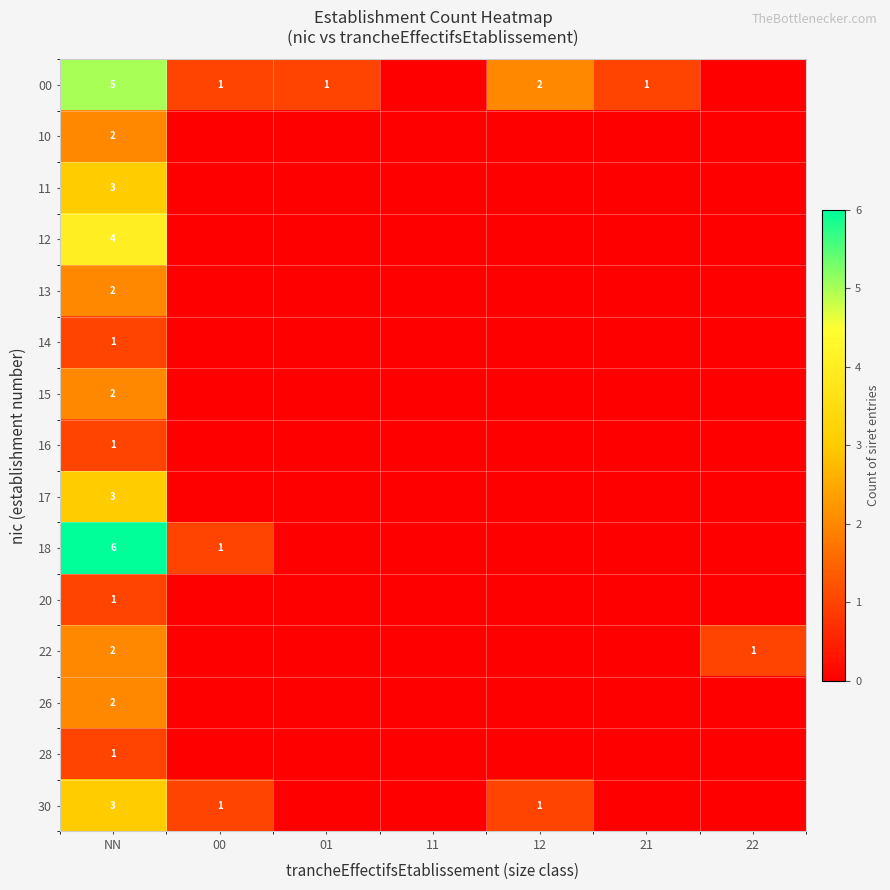

The value of 11 at NN is 5. True or false?

False